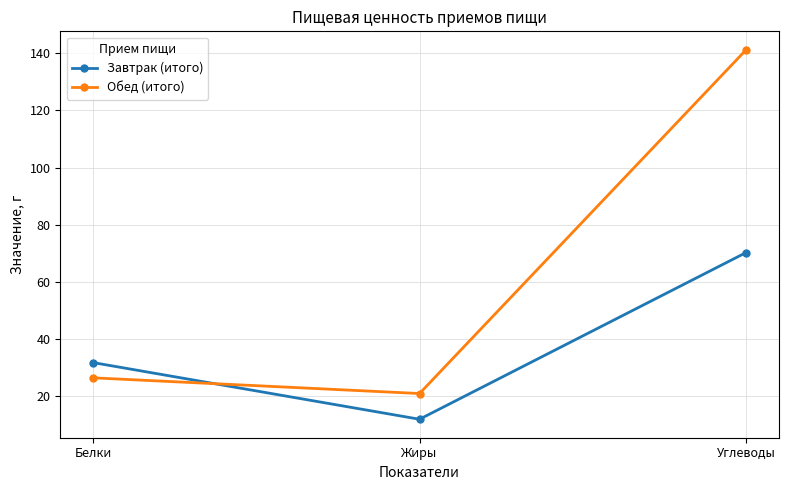

How many values in the Завтрак (итого) series exceed 31?

2